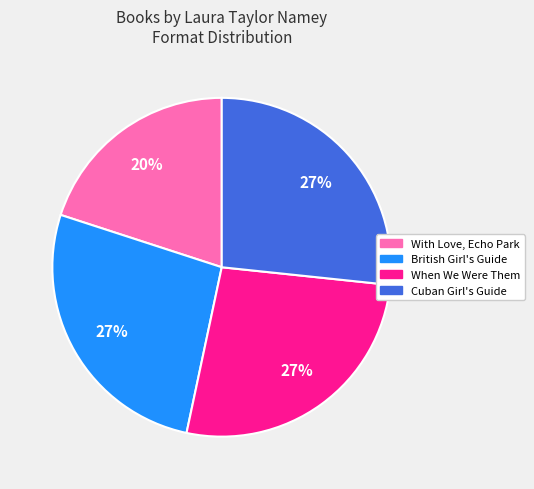

To the nearest percent, what is the difference between the largest and smallest slice percentages?

7%